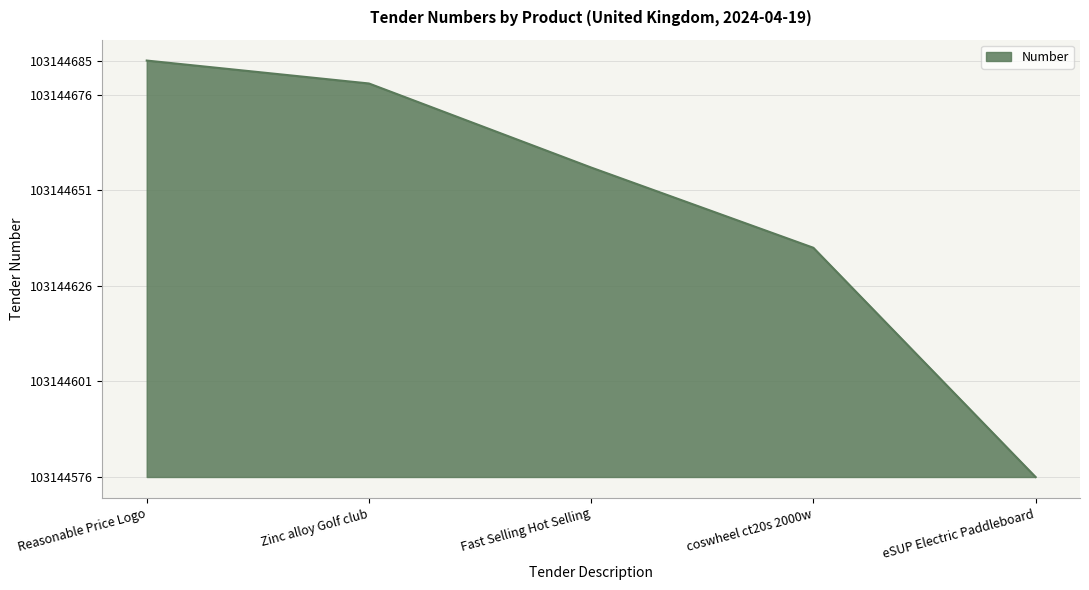

What is the change in value from Reasonable Price Logo to eSUP Electric Paddleboard?

-109